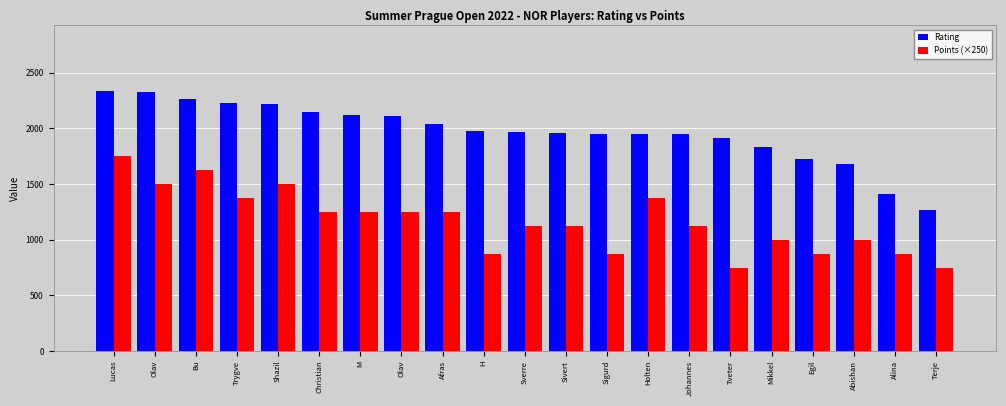

Which series changed the most between Sverre and Sigurd?

Points (×250)